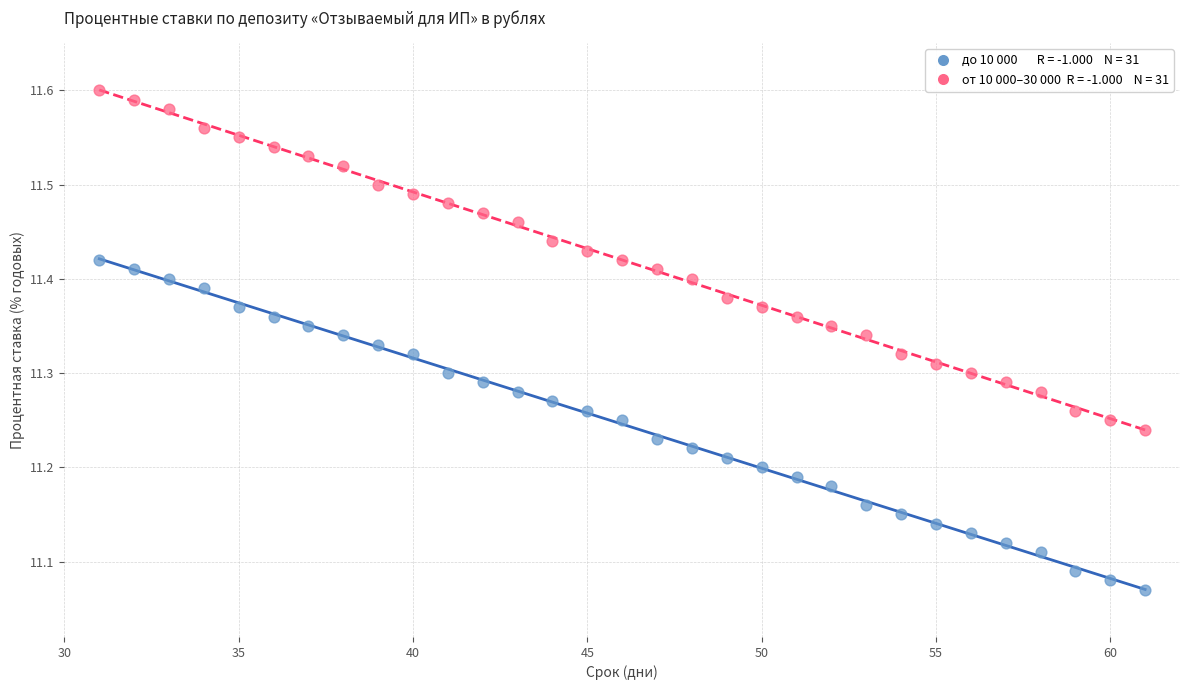

Across all data points, what is the range of Y values (max minus min)?

0.5